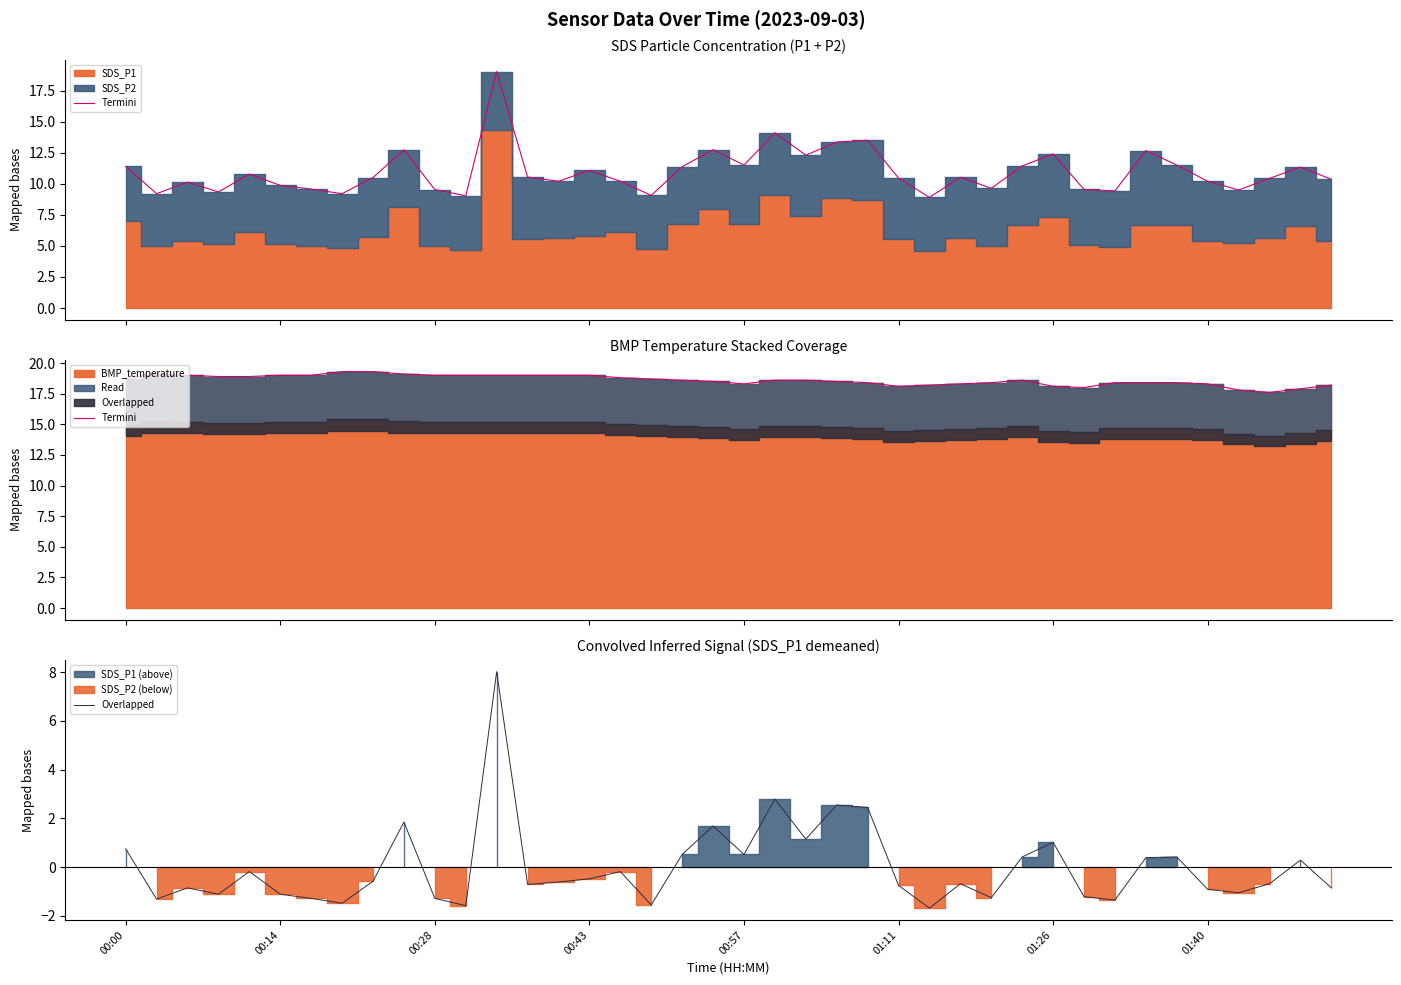

Reading left to right, extract all data points from this chart.

Termini: 18.7	19.1	19.0	18.9	18.9	19.0	19.0	19.3	19.3	19.1	19.0	19.0	19.0	19.0	19.0	19.0	18.8	18.7	18.6	18.5	18.3	18.6	18.6	18.5	18.4	18.1	18.2	18.3	18.4	18.6	18.1	18.0	18.4	18.4	18.4	18.3	17.8	17.6	17.9	18.2
Overlapped: 0.7	-1.3	-0.9	-1.1	-0.2	-1.1	-1.3	-1.5	-0.6	1.8	-1.3	-1.6	8.0	-0.7	-0.6	-0.5	-0.2	-1.6	0.5	1.7	0.5	2.8	1.1	2.5	2.4	-0.8	-1.7	-0.7	-1.3	0.4	1.0	-1.2	-1.4	0.4	0.4	-0.9	-1.1	-0.7	0.3	-0.9